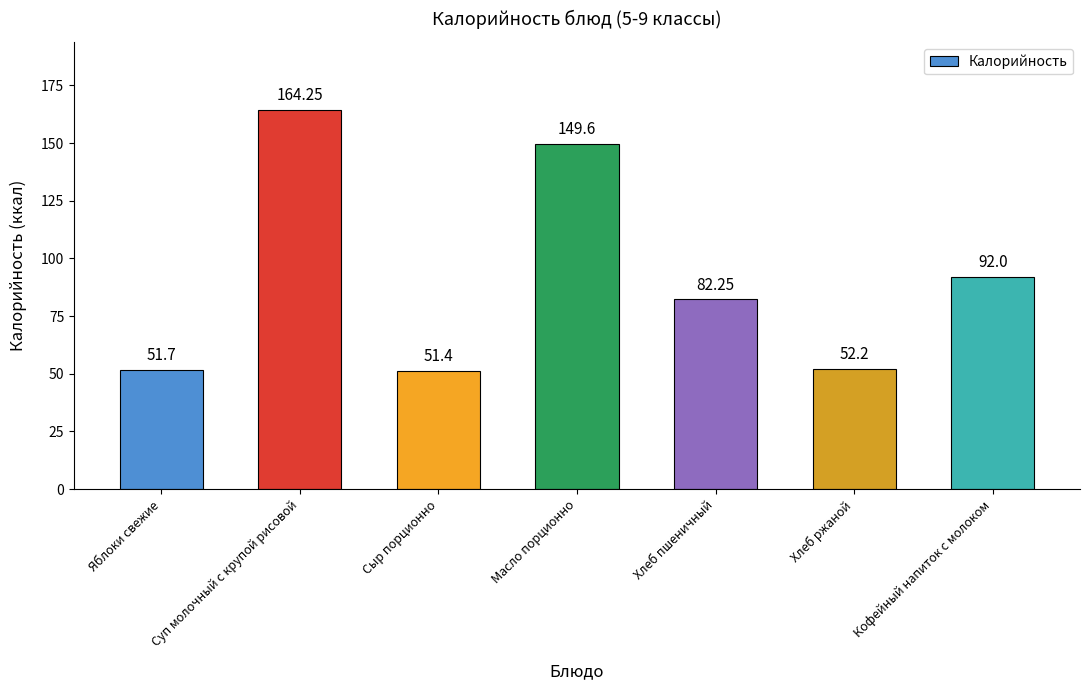

What is the label of the 1st bar from the right?

Кофейный напиток с молоком